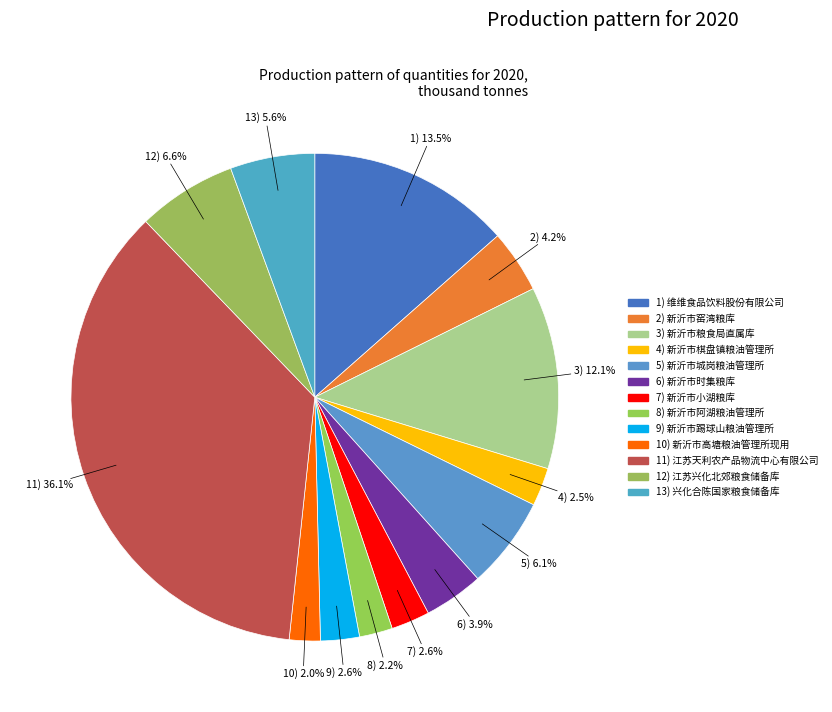

How many segments does this pie chart have?

13